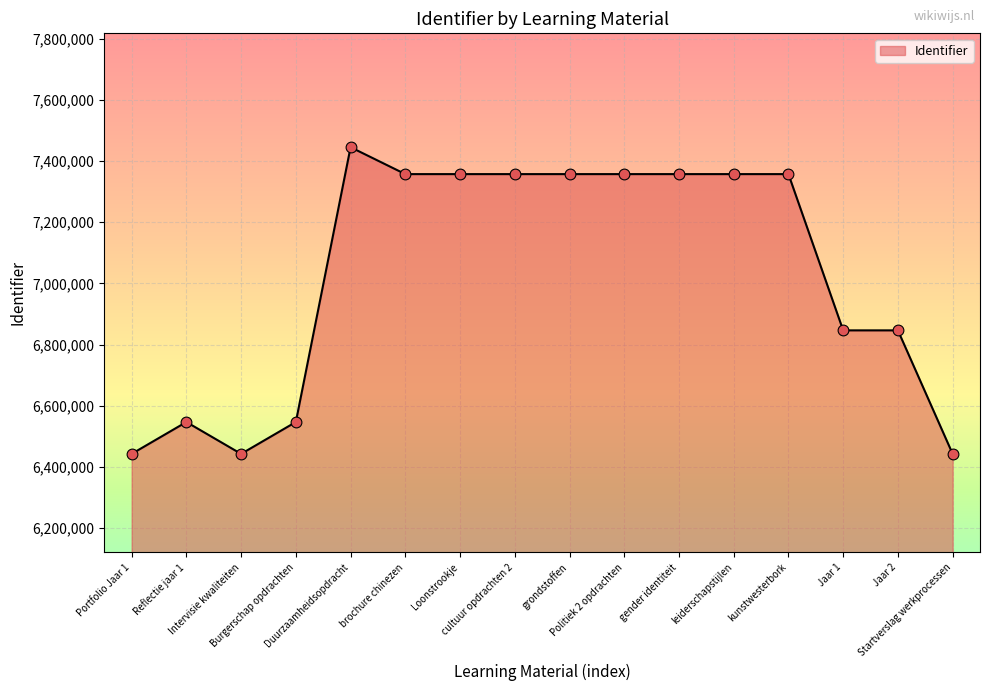

What is the ratio of the value at grondstoffen to the value at Duurzaamheidsopdracht?

1.0